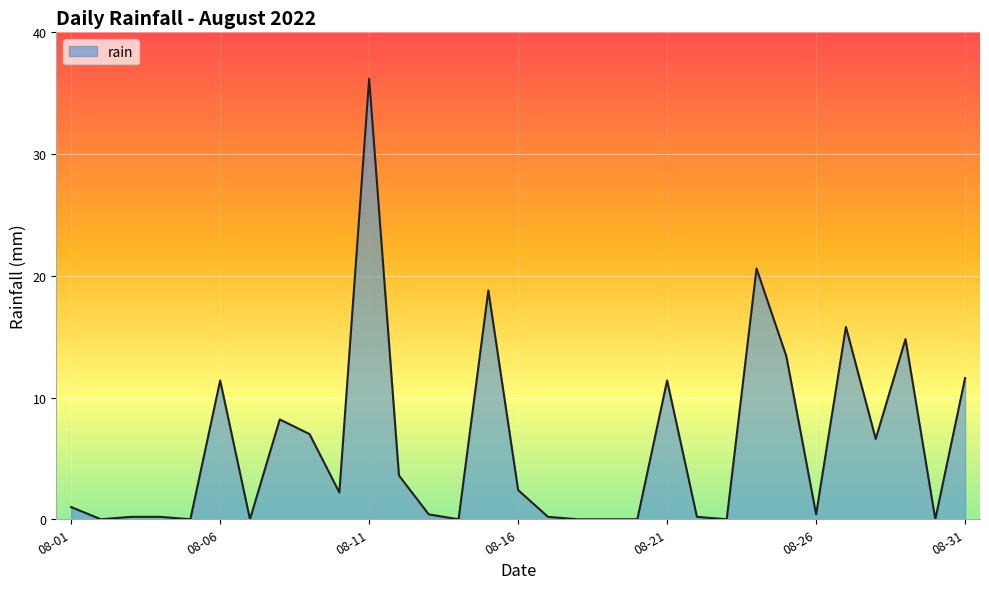

What is the greatest value displayed?

36.2